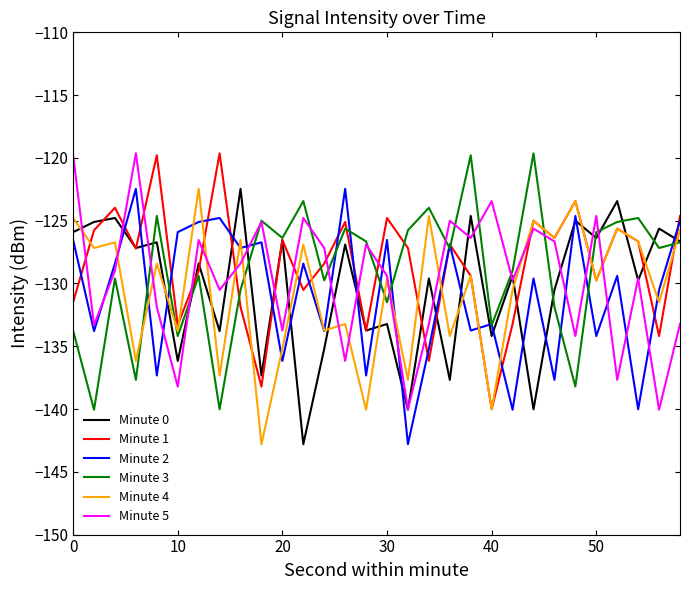

What is the lowest value of the Minute 1 series?

-140.0